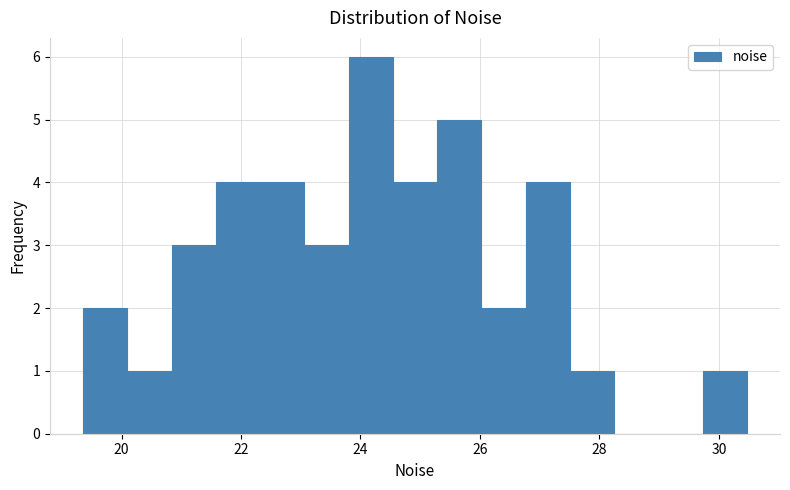

Read against the x-axis, roughly where is the centre of the tallest bar?

24.2